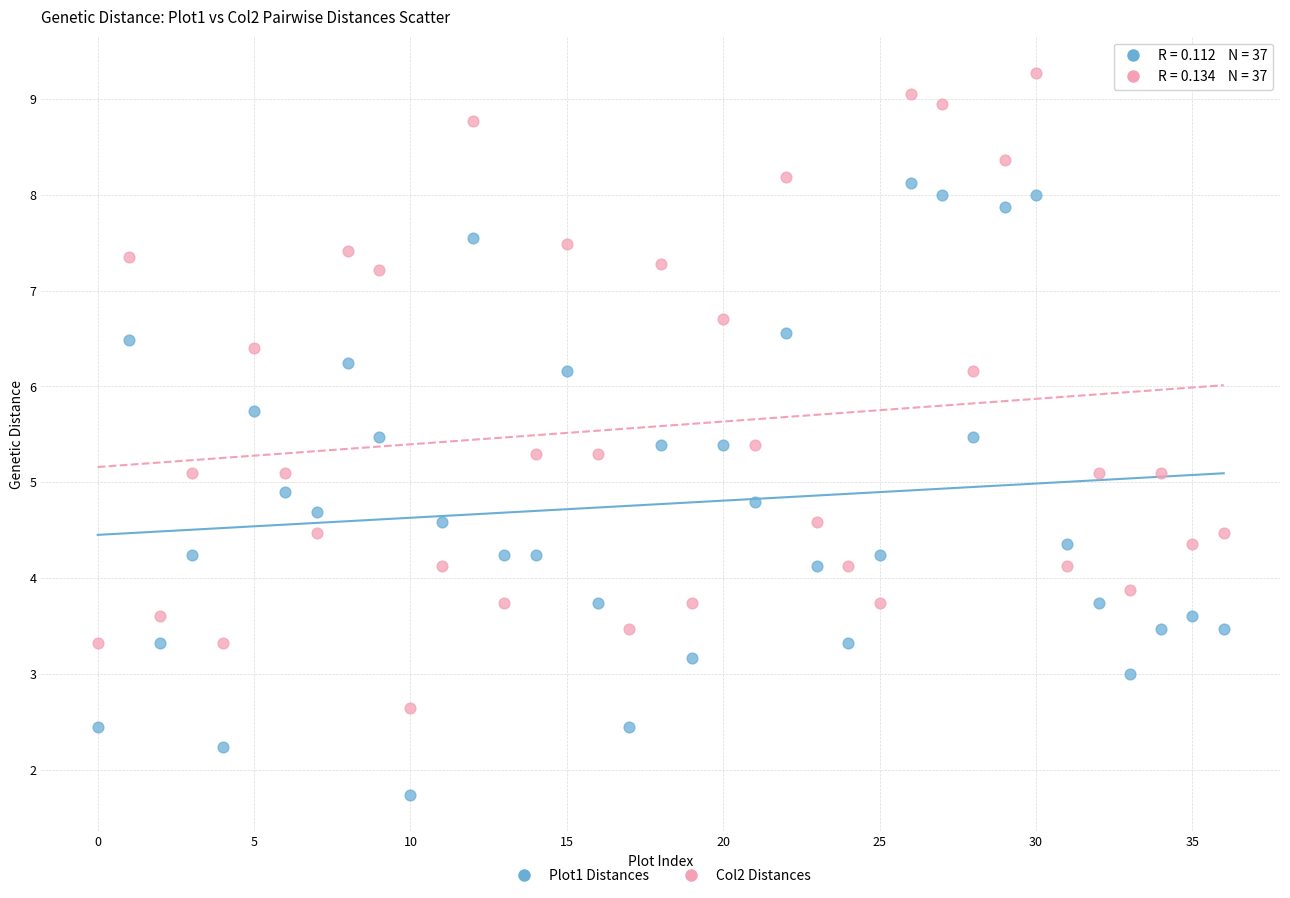

Across all data points, what is the range of Y values (max minus min)?

7.5